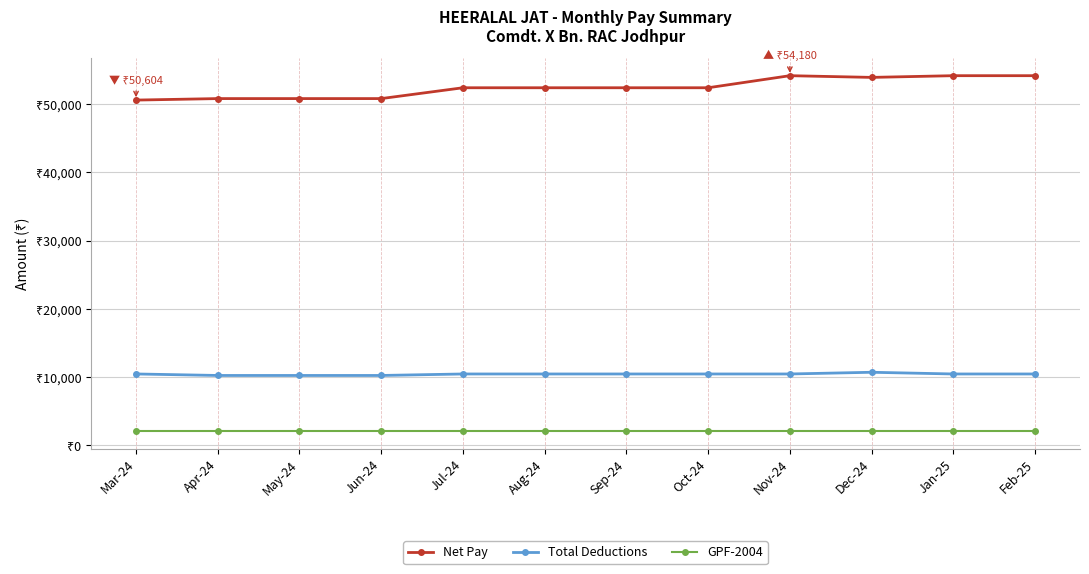

What are all the series names shown in the legend?

Net Pay, Total Deductions, GPF-2004